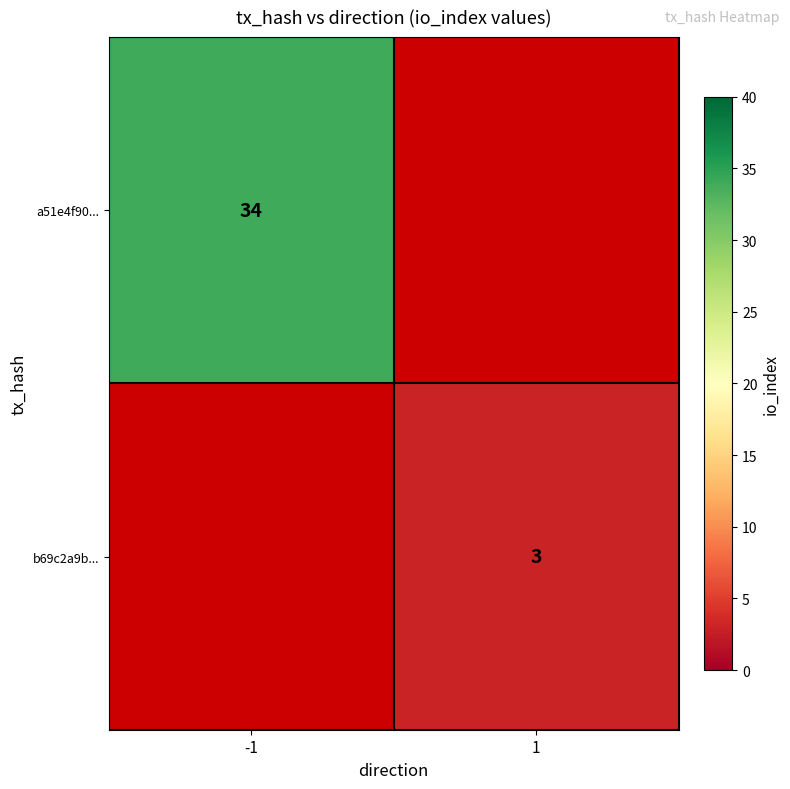

At which category does the chart reach its peak across all series?

-1